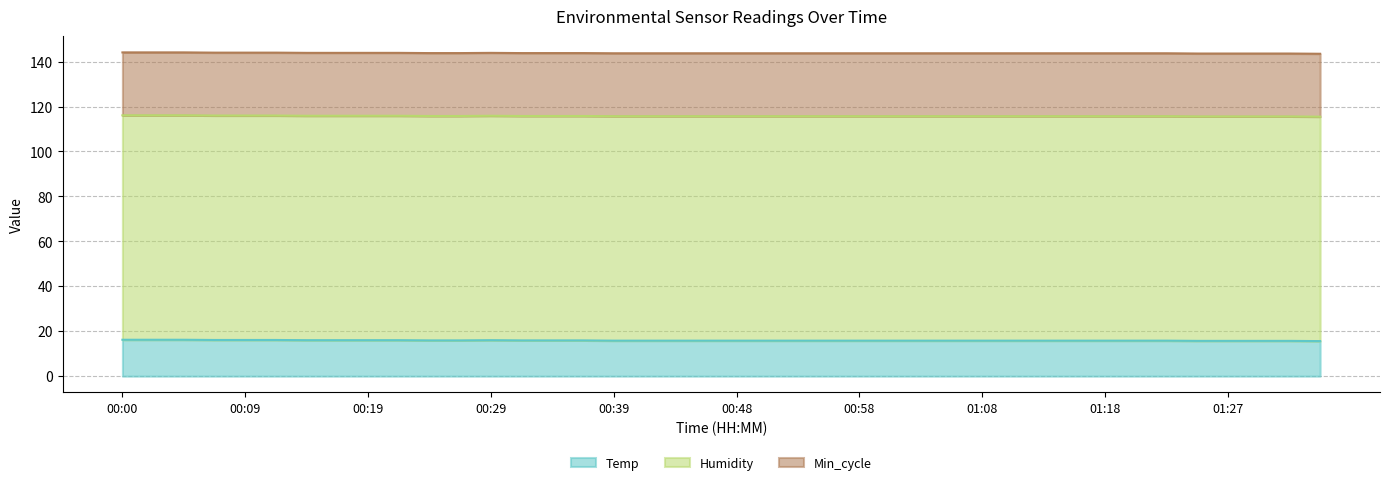

Where is Min_cycle nearest to the value 28?

00:00